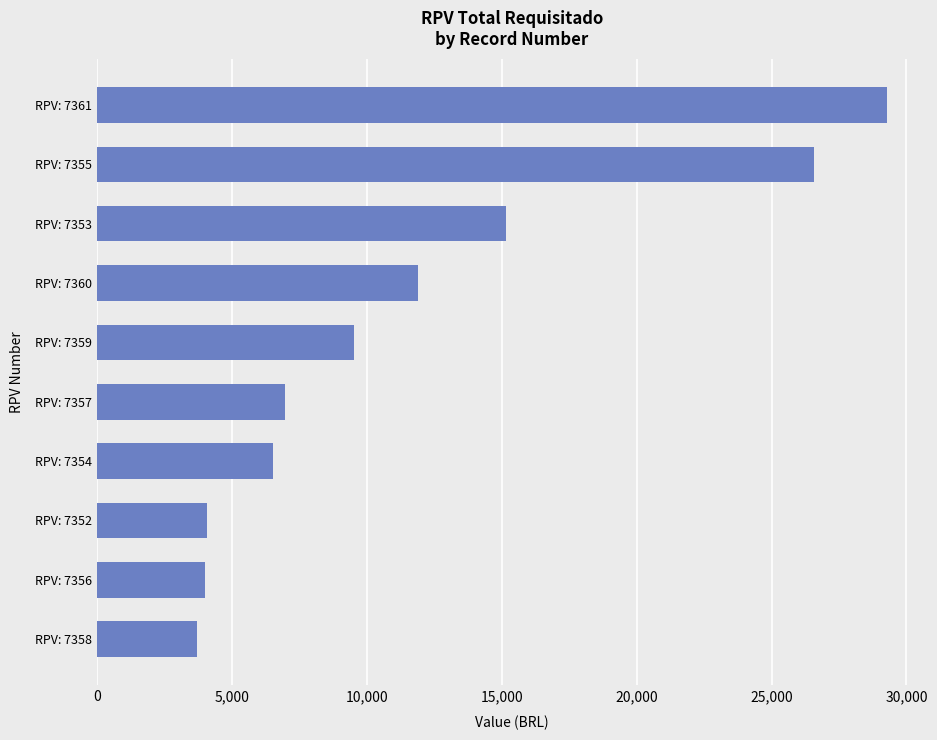

Where is the data nearest to the value 16501?

RPV: 7353